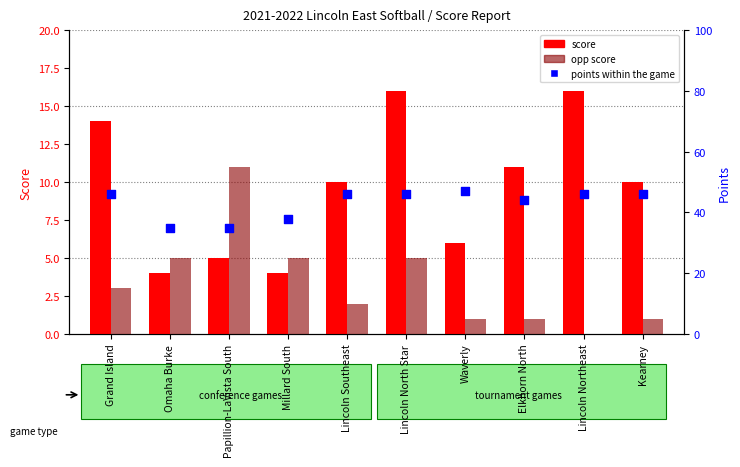

Which series reaches the maximum Y coordinate?

points within the game